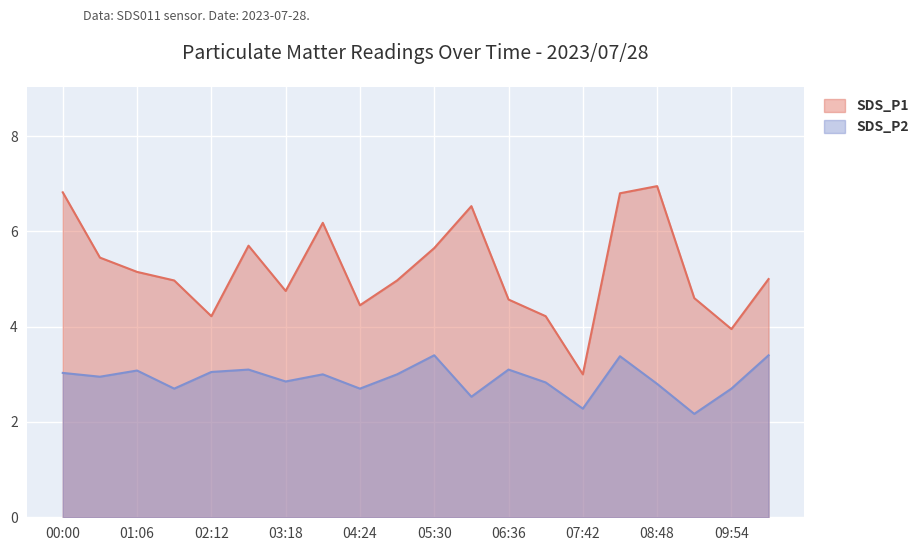

Which series has the largest total across all categories?

SDS_P1